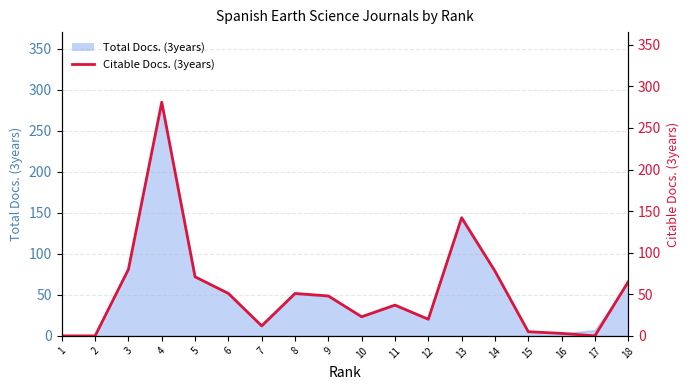

Between 12 and 10, which is larger?

10